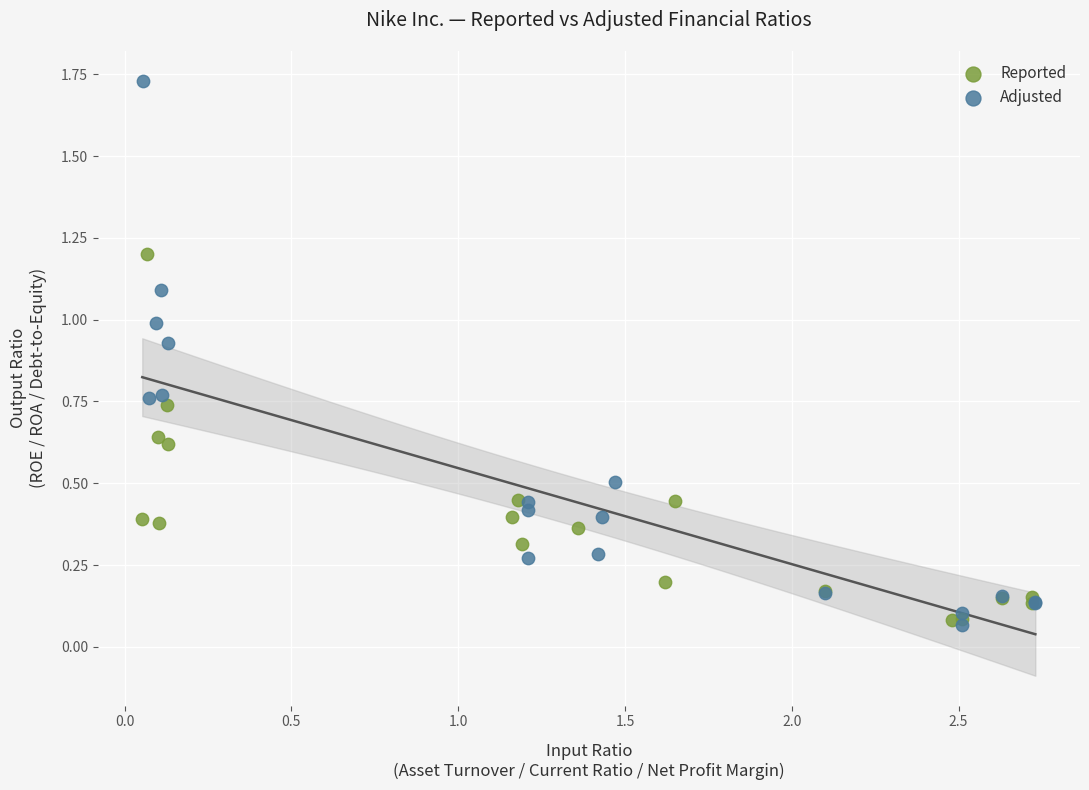

Which series contains the highest Y value?

Adjusted